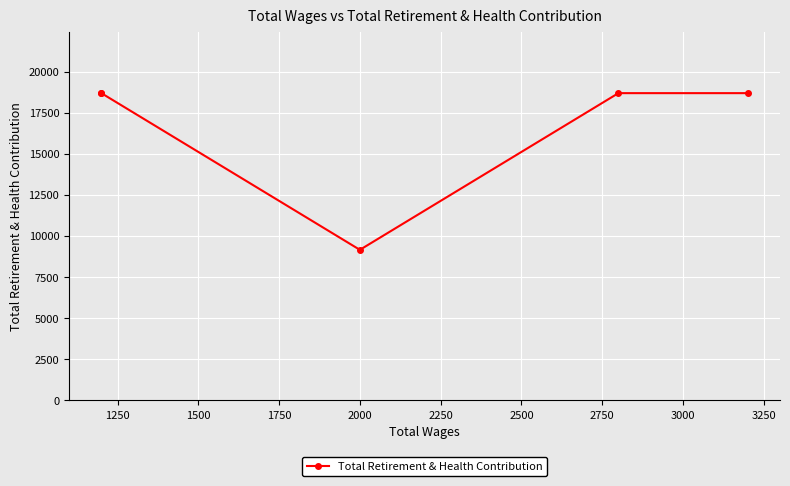

The value at 2000 is 12673. True or false?

False